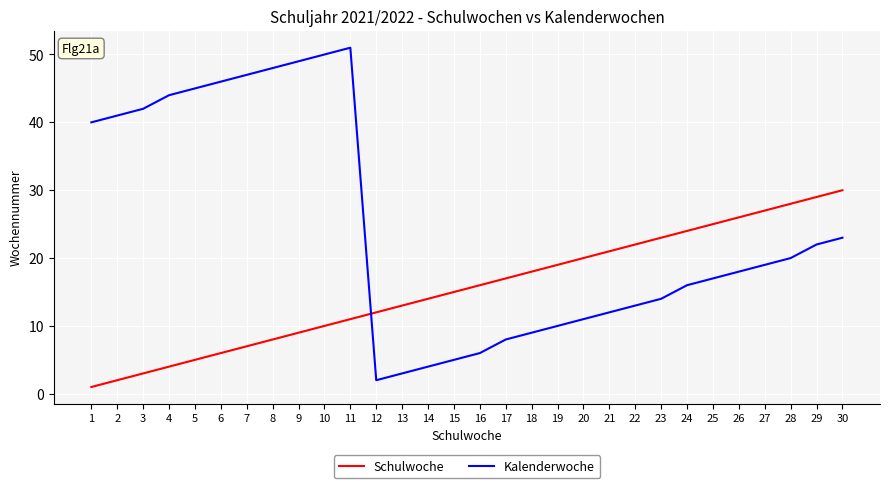

What is the difference between the maximum and minimum values in the Kalenderwoche series?

49